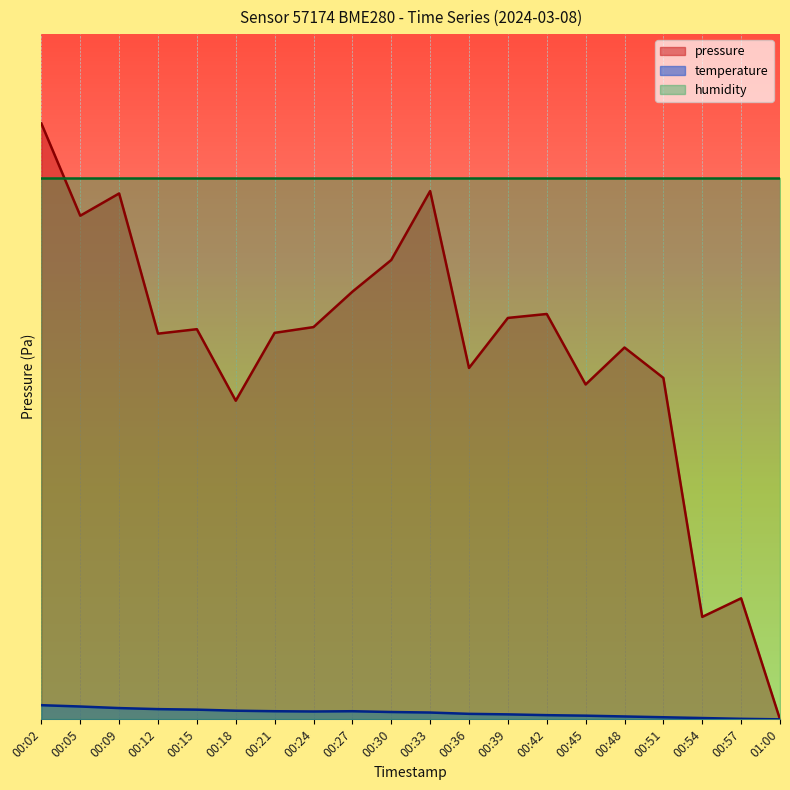

What is the approximate value of temperature at 00:42?

0.2